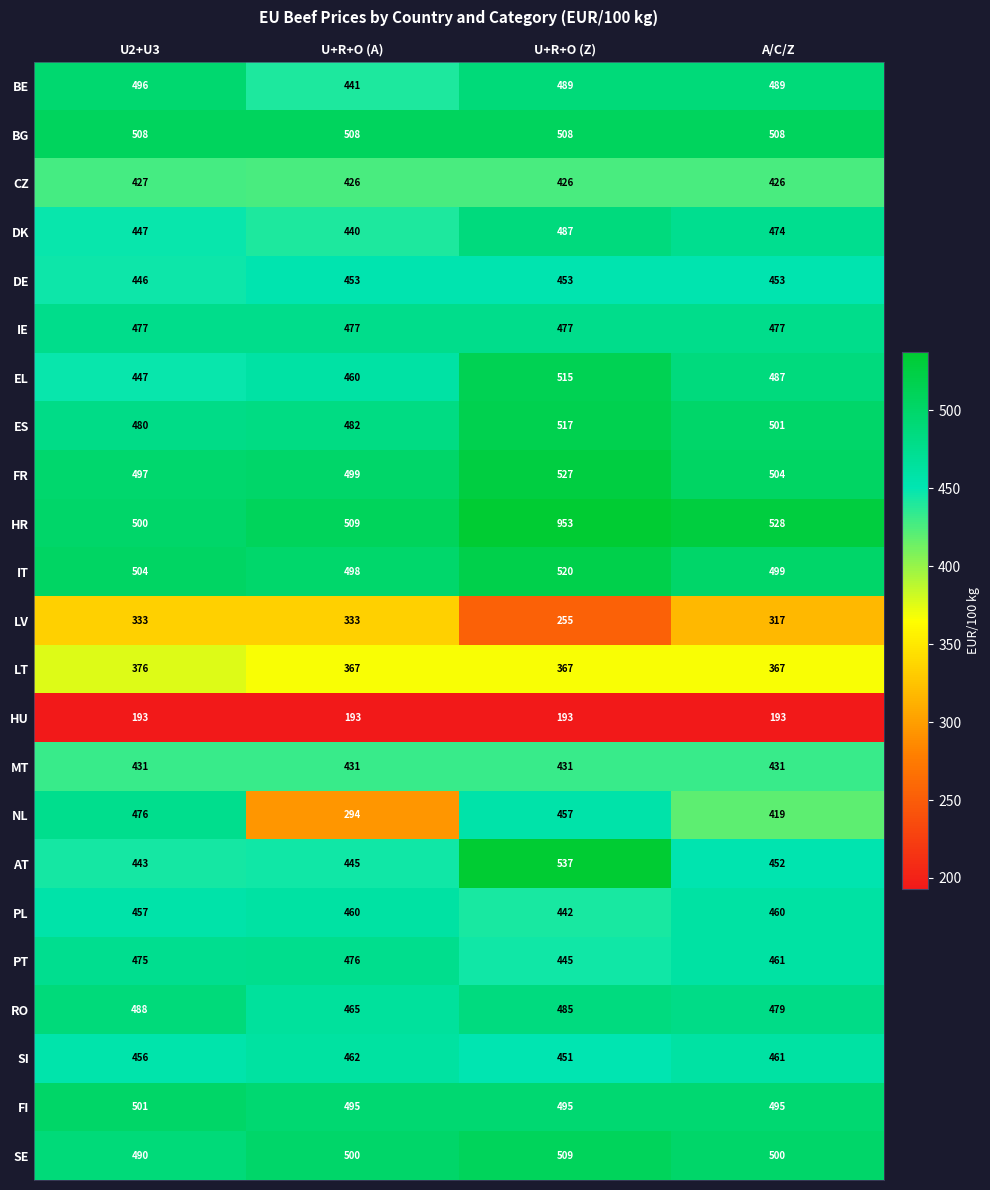

How many categories are shown in the chart?

4